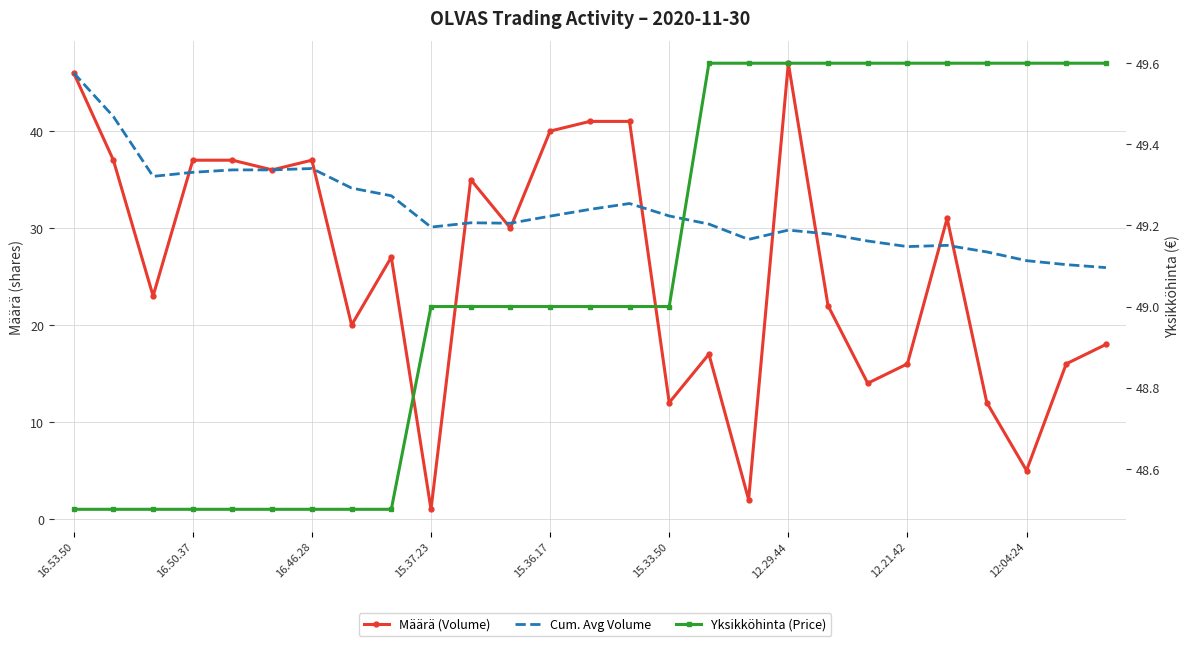

True or false: Määrä (Volume) has a value of 14.3 at 16.46.28.

False